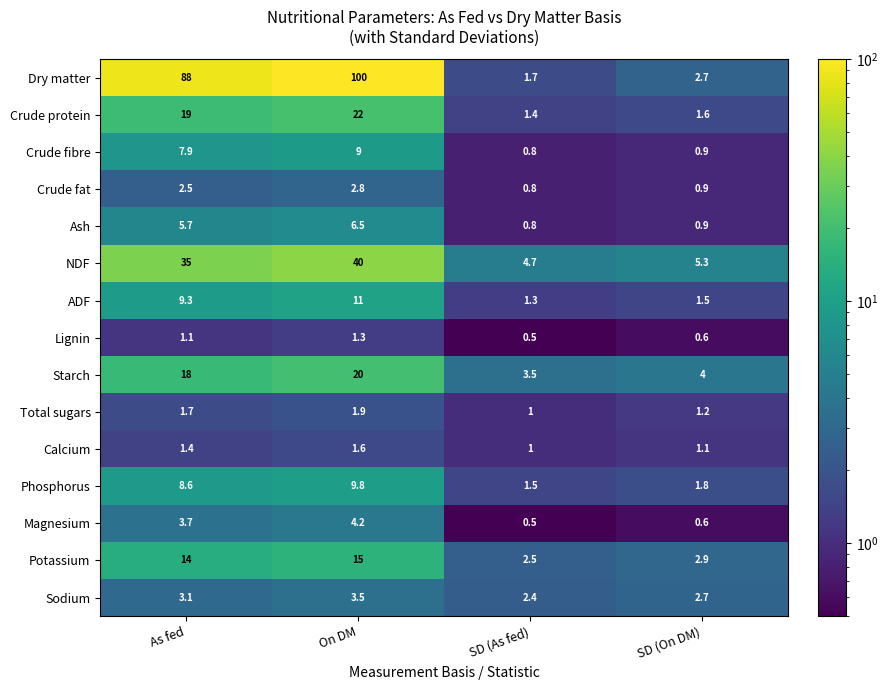

Which series has the largest total across all categories?

Dry matter